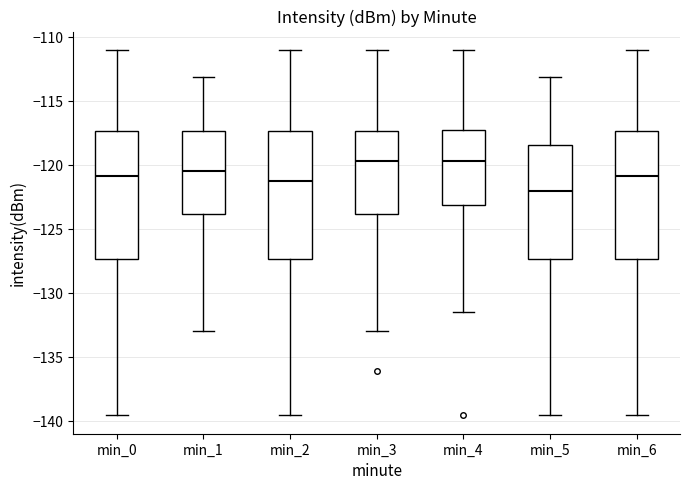

Reading left to right, read every box against the y-axis: the position of its median line, the range the box covers, and the ends of its whiskers. The values are not printed on the chart, so give them approximately, as read against the axis.

min_0: median -121.0, box -127.5 to -117.5, whiskers -139.5 to -111.0
min_1: median -120.5, box -124.0 to -117.5, whiskers -133.0 to -113.0
min_2: median -121.0, box -127.5 to -117.5, whiskers -139.5 to -111.0
min_3: median -119.5, box -124.0 to -117.5, whiskers -133.0 to -111.0
min_4: median -119.5, box -123.0 to -117.5, whiskers -131.5 to -111.0
min_5: median -122.0, box -127.5 to -118.5, whiskers -139.5 to -113.0
min_6: median -121.0, box -127.5 to -117.5, whiskers -139.5 to -111.0